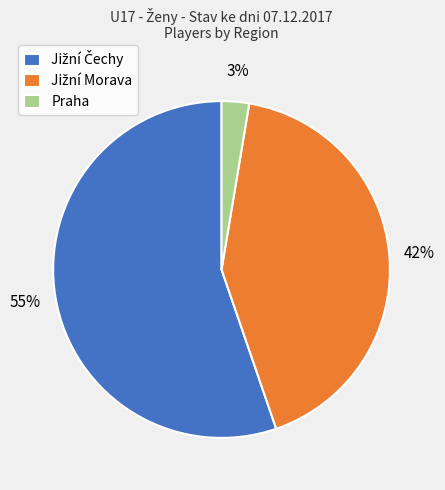

The Praha slice represents 3% of the pie. True or false?

True